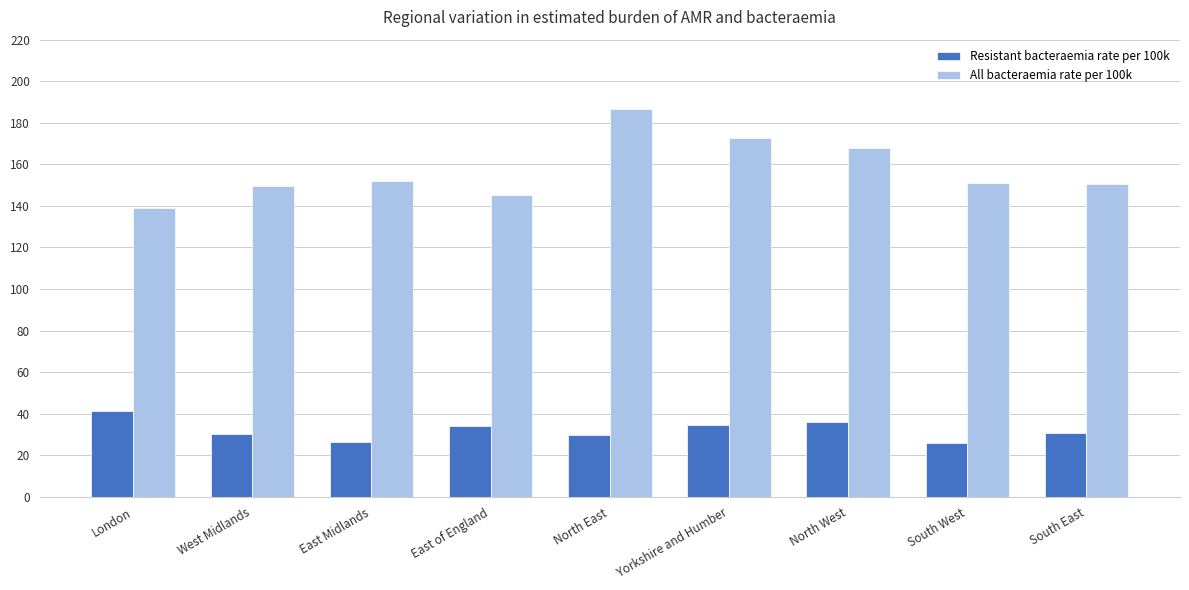

What are all the series names shown in the legend?

Resistant bacteraemia rate per 100k, All bacteraemia rate per 100k